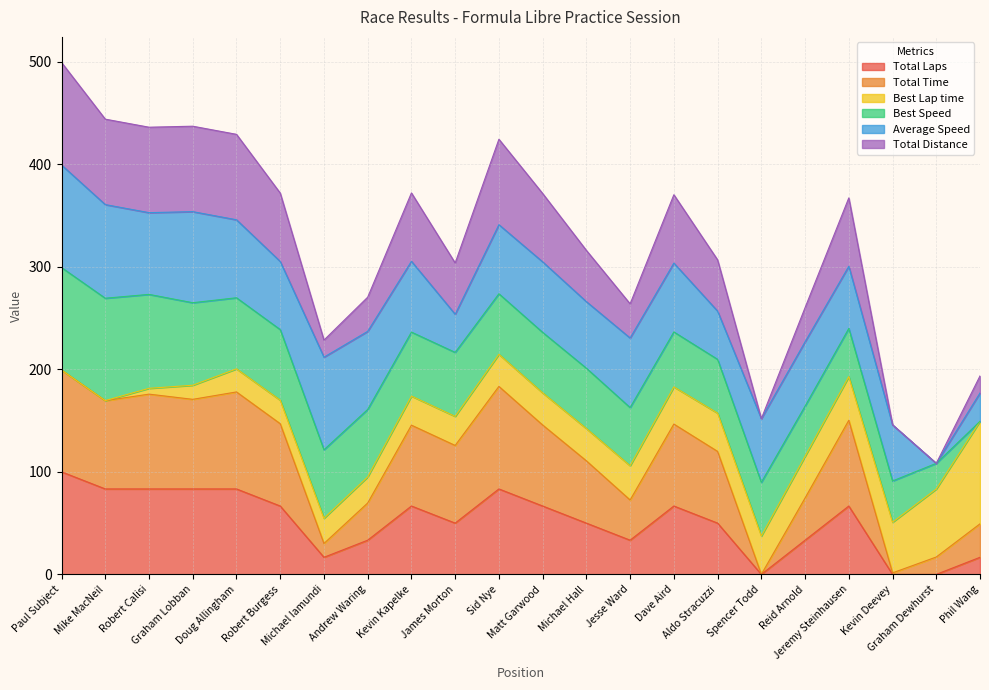

Rank the categories by Total Laps value from highest to lowest.

Paul Subject, Mike MacNeil, Robert Calisi, Graham Lobban, Doug Allingham, Sid Nye, Robert Burgess, Kevin Kapelke, Matt Garwood, Dave Aird, Jeremy Steinhausen, James Morton, Michael Hall, Aldo Stracuzzi, Andrew Waring, Jesse Ward, Reid Arnold, Michael Iamundi, Phil Wang, Spencer Todd, Kevin Deevey, Graham Dewhurst